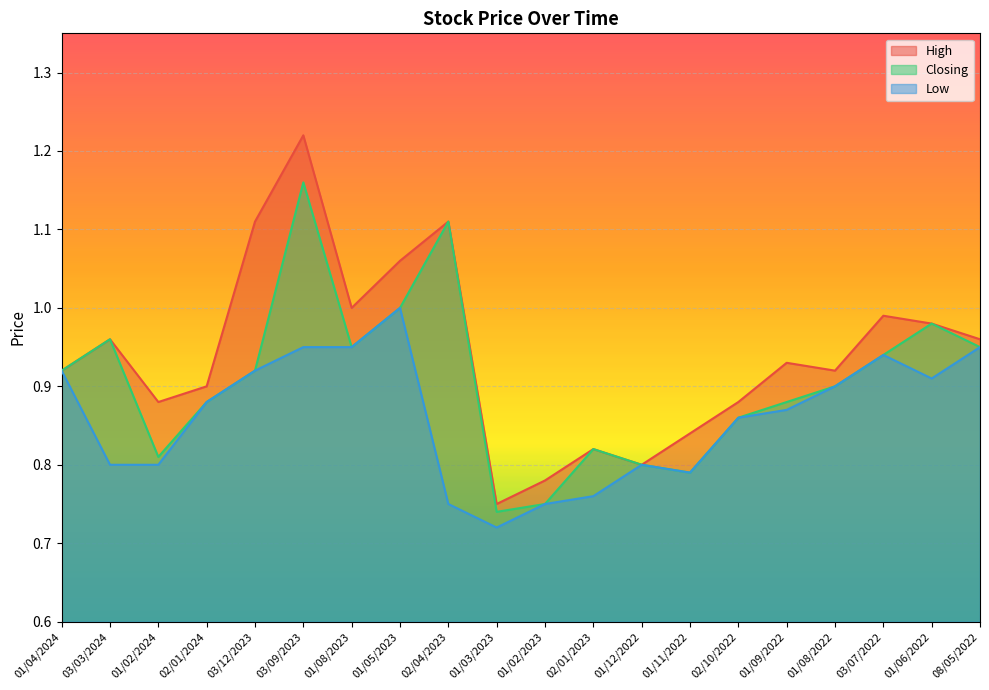

The value of Closing at 01/12/2022 is 0.8. True or false?

True